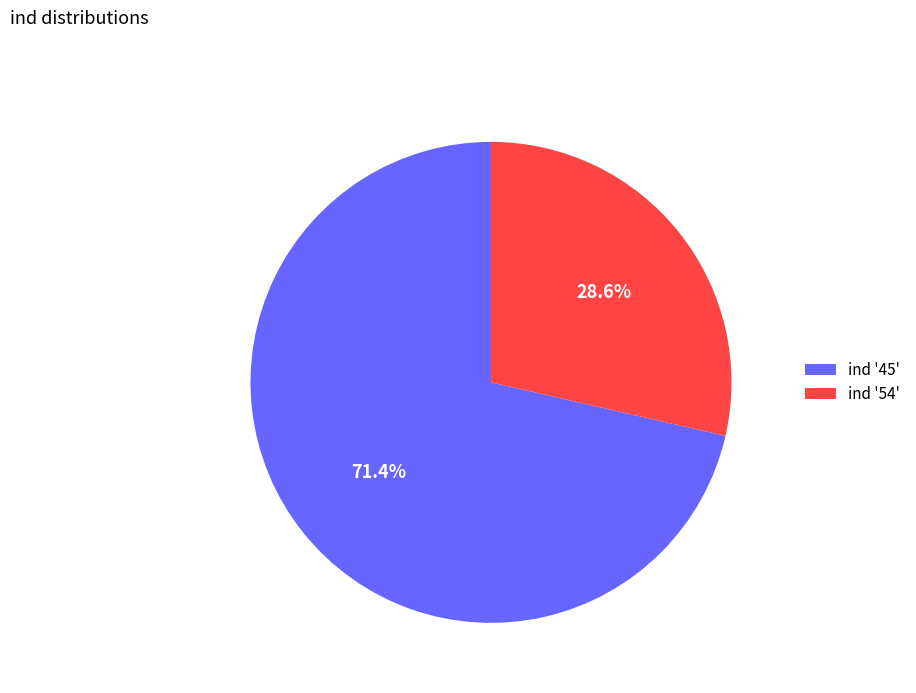

Count the number of slices in the pie.

2